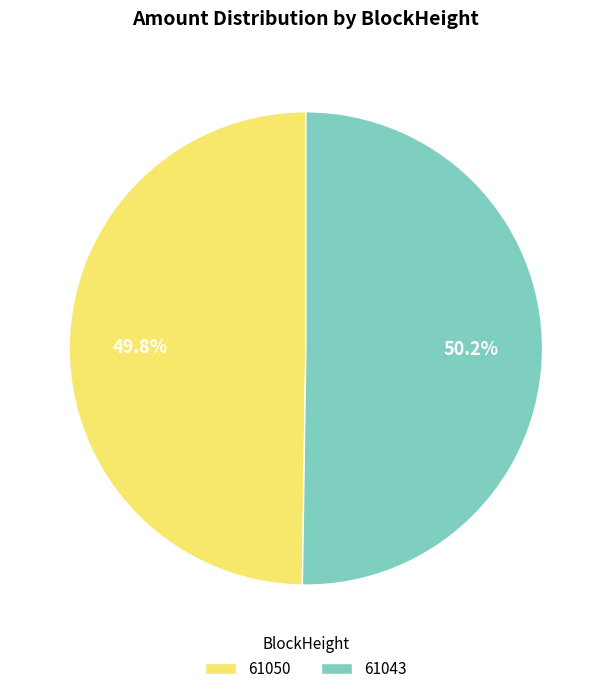

Does any single category account for the majority?

Yes